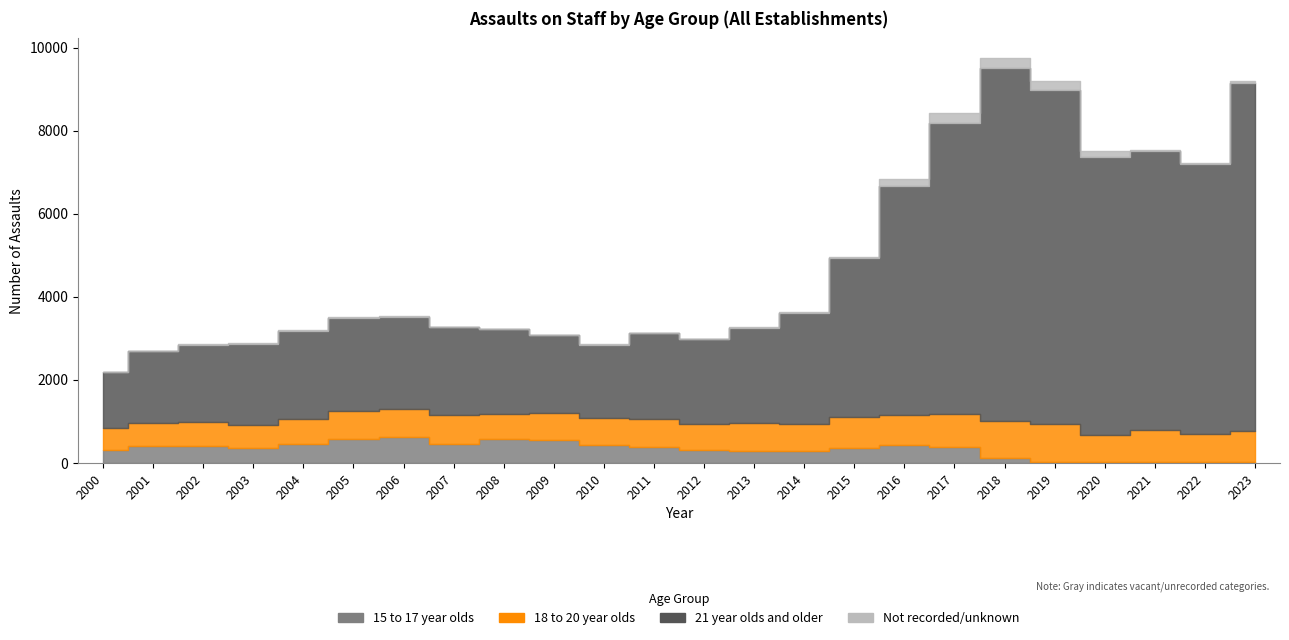

What is the value of the 15 to 17 year olds point at the 13th from the left?

296